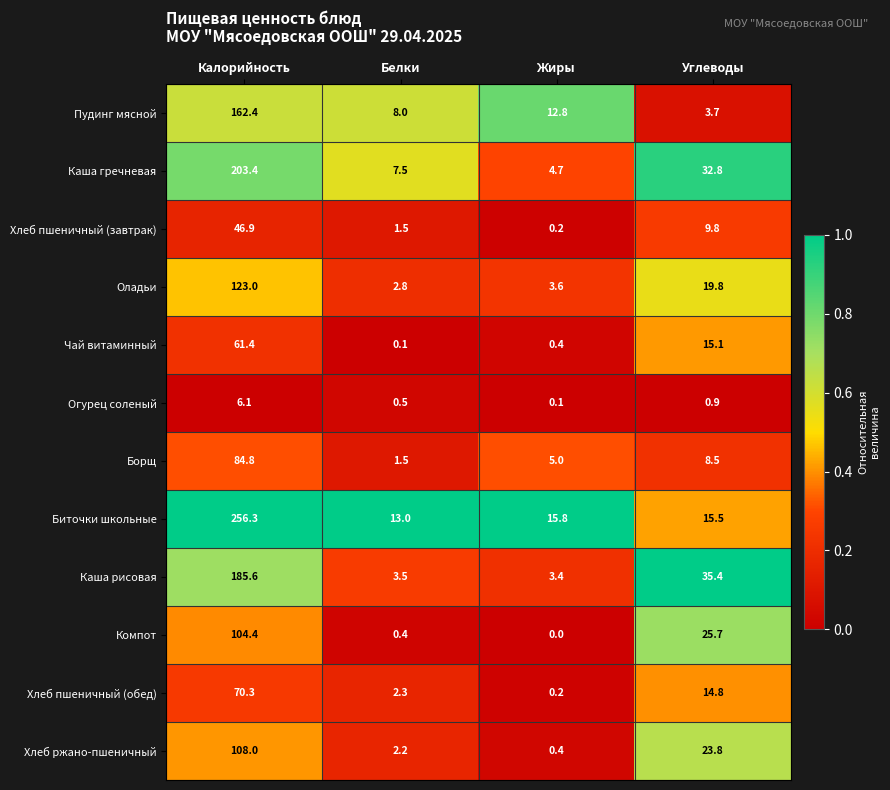

What is the total value across all series at Жиры?

46.6